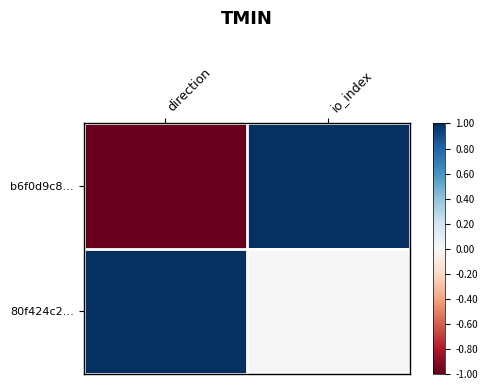

Reading left to right, list all the values displayed in this chart.

b6f0d9c8…: direction=-1.0	io_index=1.0
80f424c2…: direction=1.0	io_index=0.0